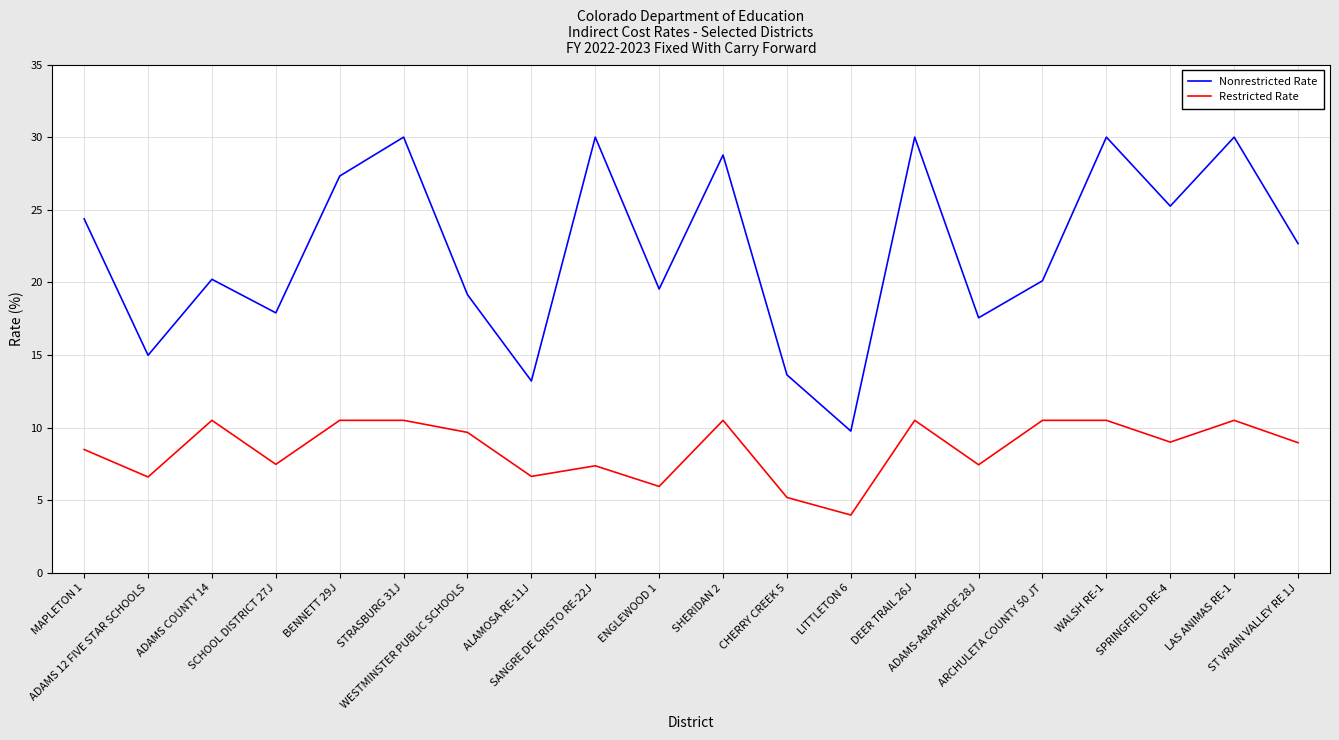

Where is Nonrestricted Rate nearest to the value 19?

WESTMINSTER PUBLIC SCHOOLS